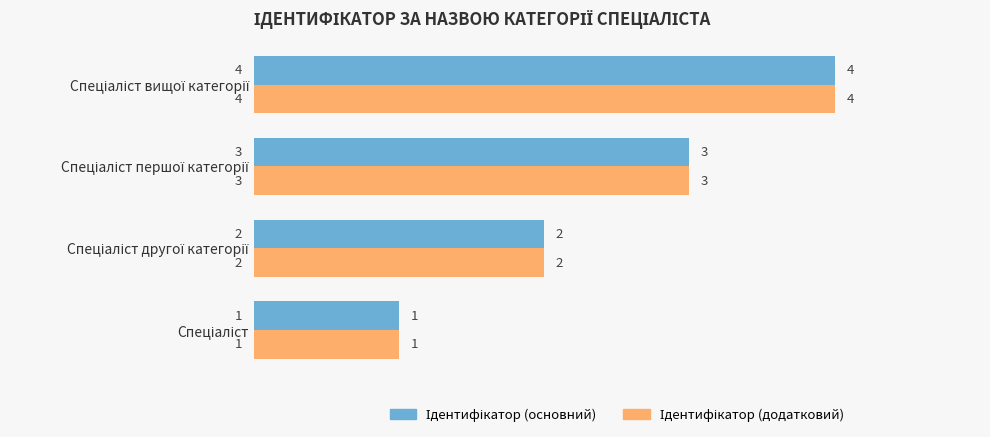

What is the greatest value displayed?

4